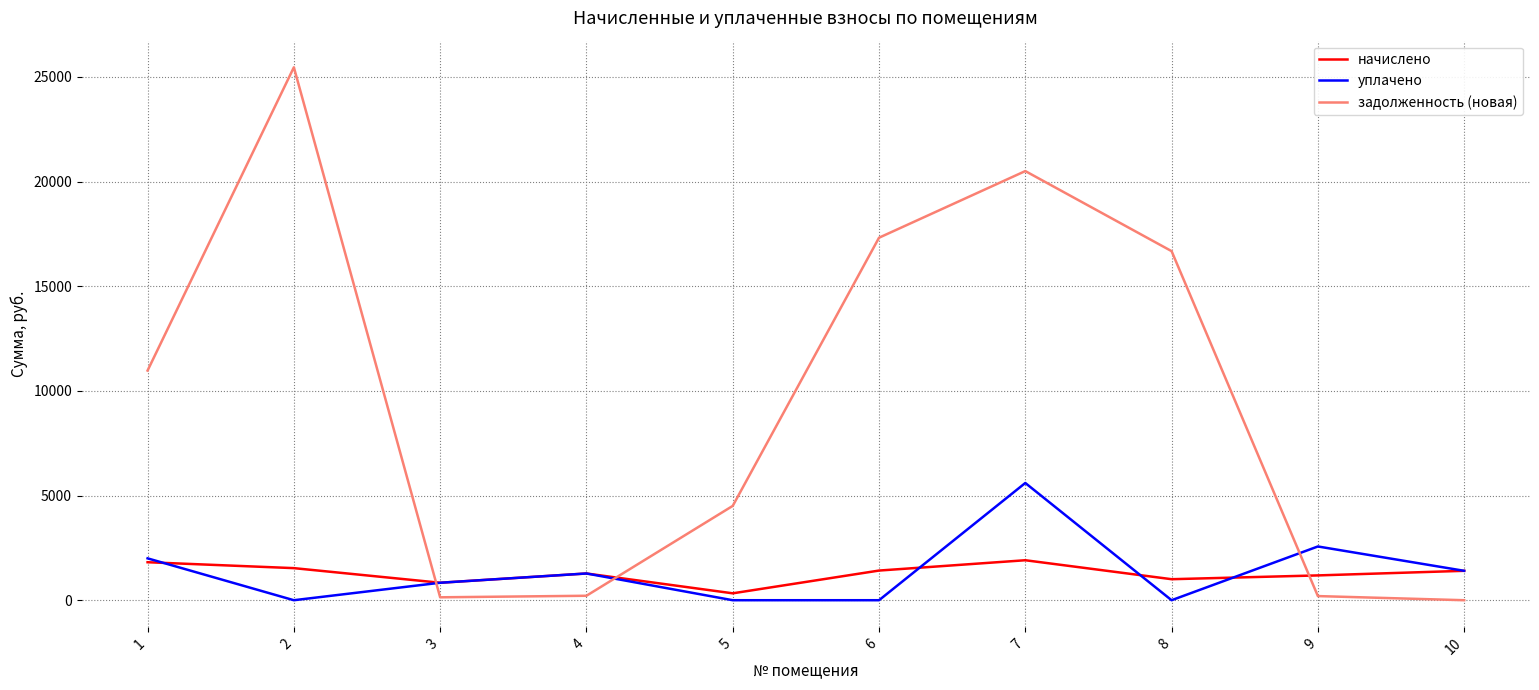

What is the maximum value for задолженность (новая)?

25456.5